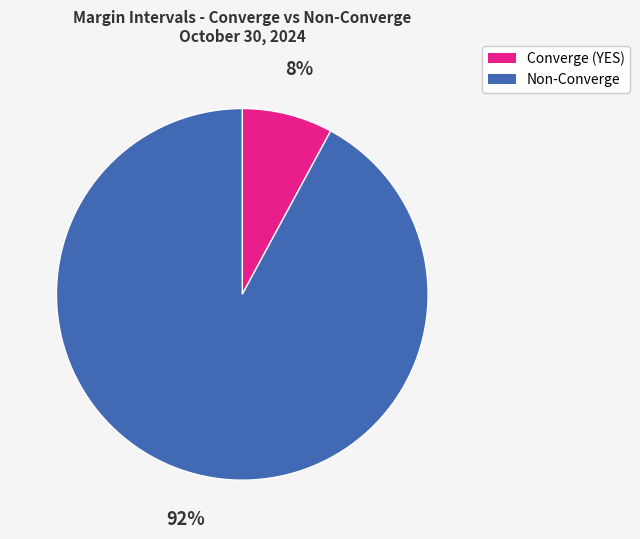

How many slices are in this pie chart?

2